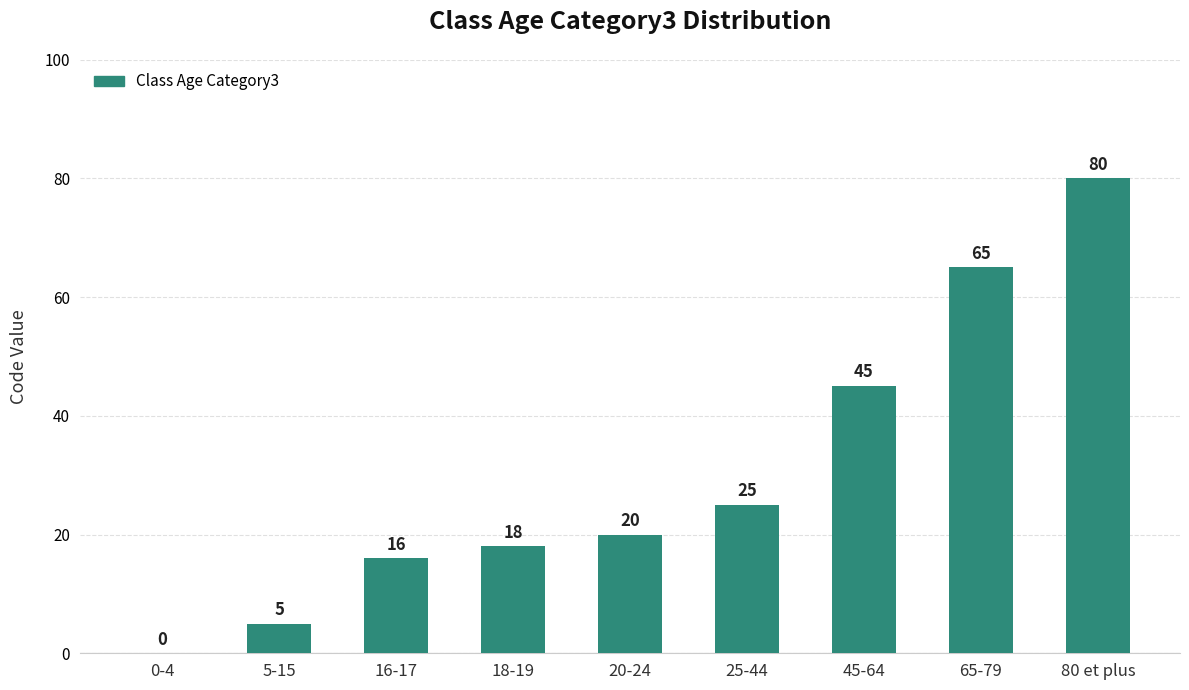

Reading right to left, list all the values displayed in this chart.

80 et plus=80	65-79=65	45-64=45	25-44=25	20-24=20	18-19=18	16-17=16	5-15=5	0-4=0